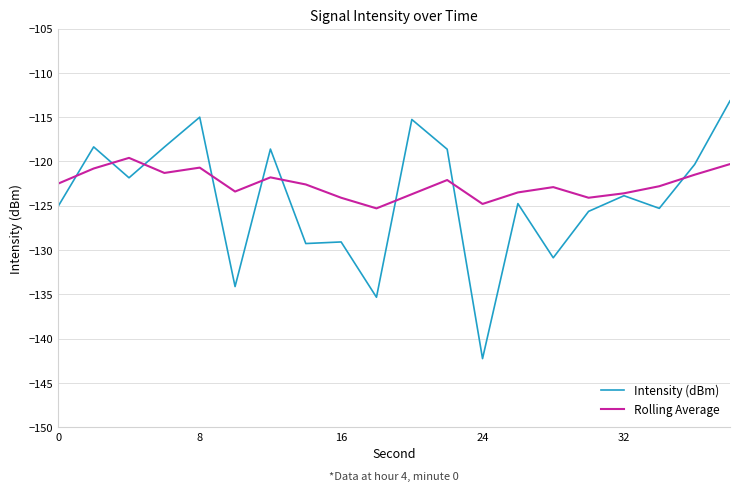

List the series in order of their peak value, highest first.

Intensity (dBm), Rolling Average